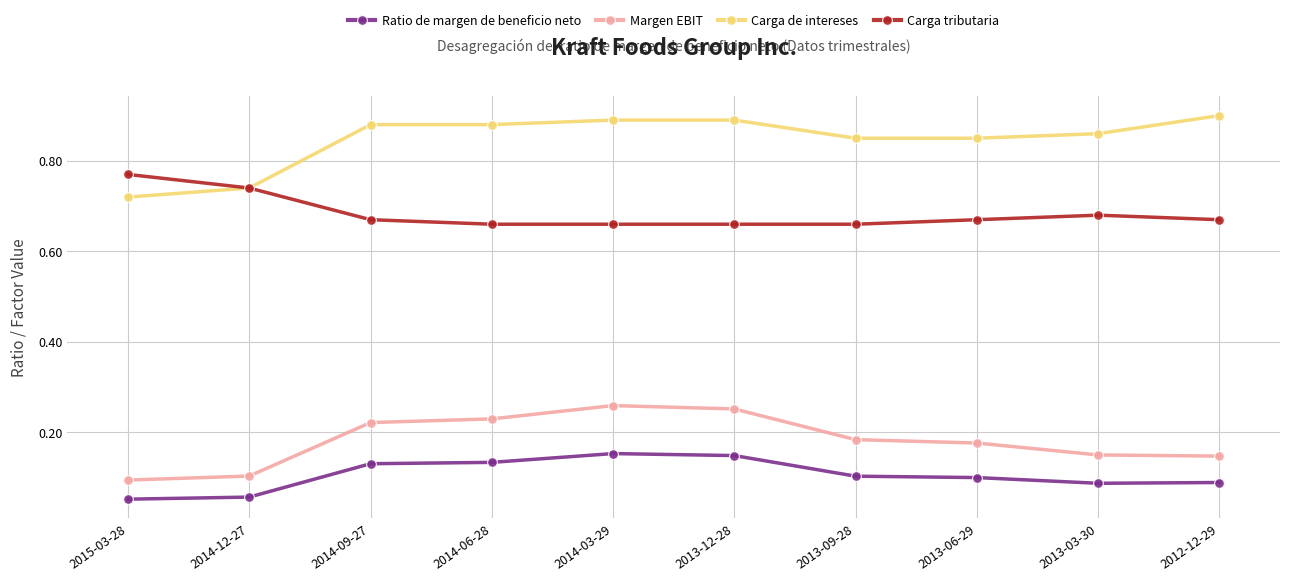

What is the label of the 6th point from the right?

2014-03-29